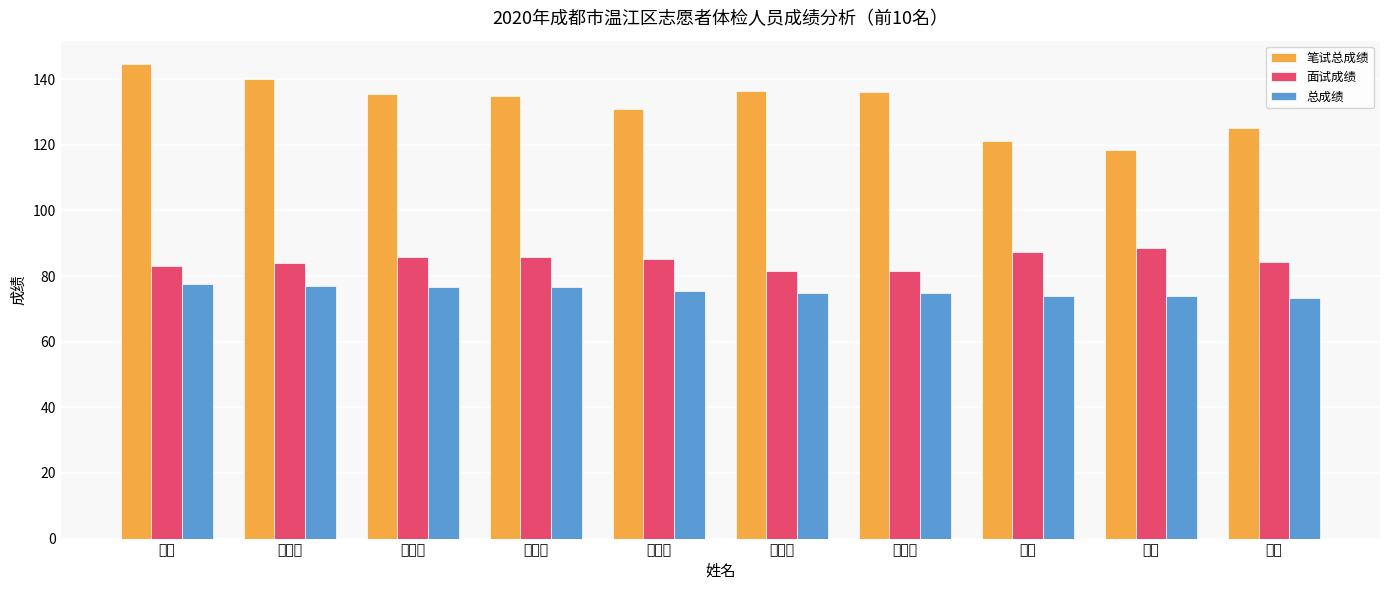

The value of 笔试总成绩 at 兰剑 is 144.5. True or false?

True